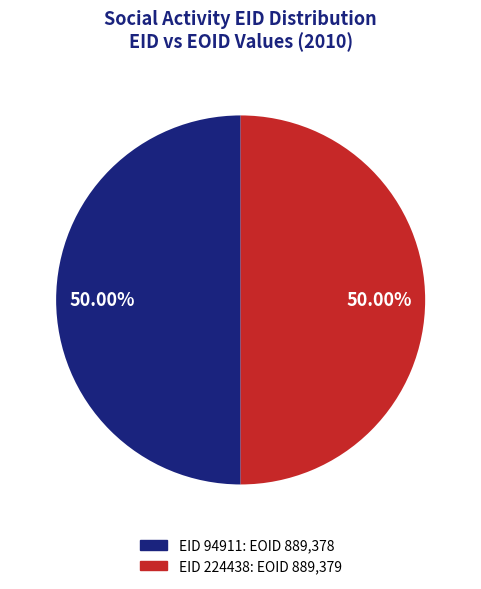

To the nearest percent, what is the average slice percentage?

50%